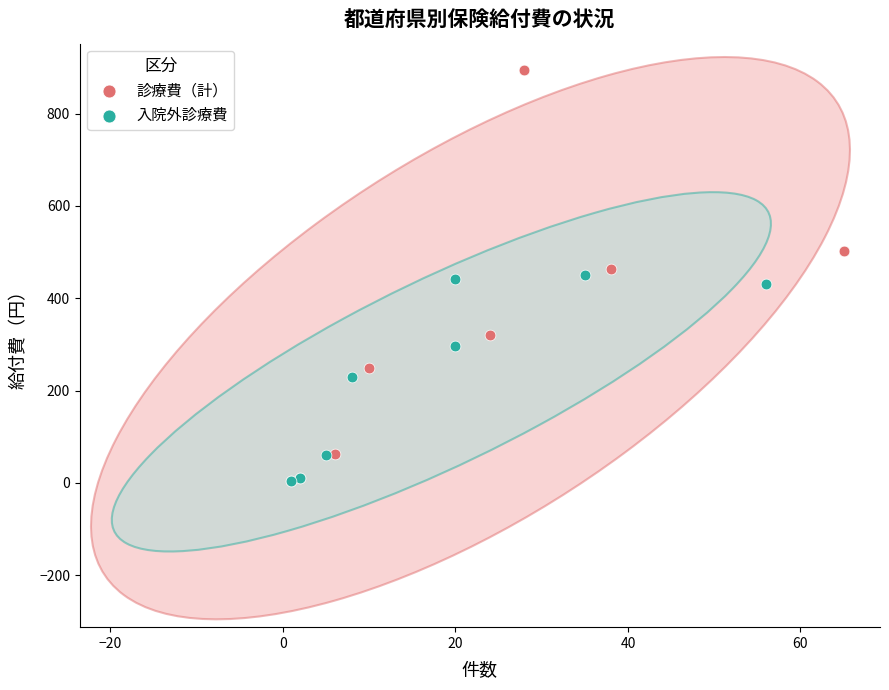

Which series has the largest Y range (max minus min)?

診療費（計）